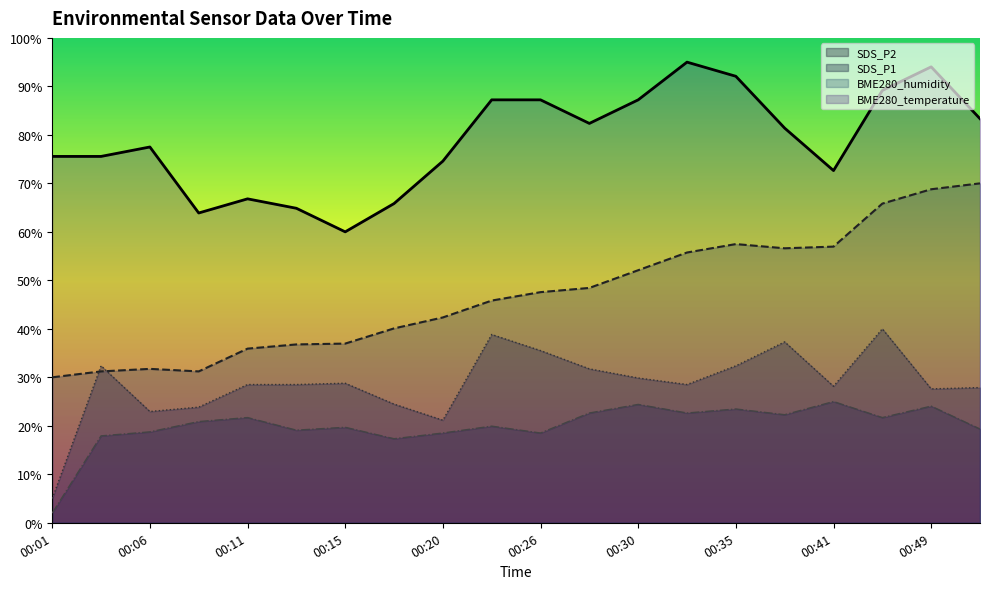

True or false: BME280_humidity has a value of 31.1 at 00:26.

False